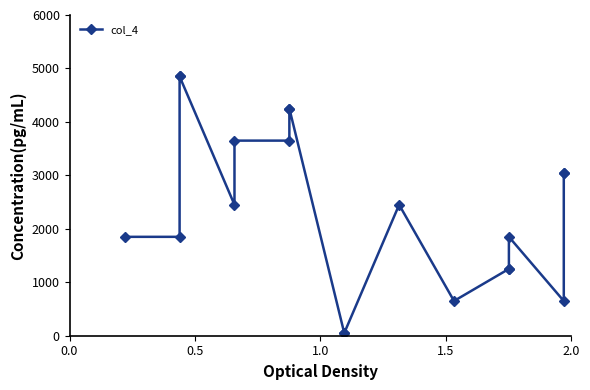

How many lines are shown in the chart?

1